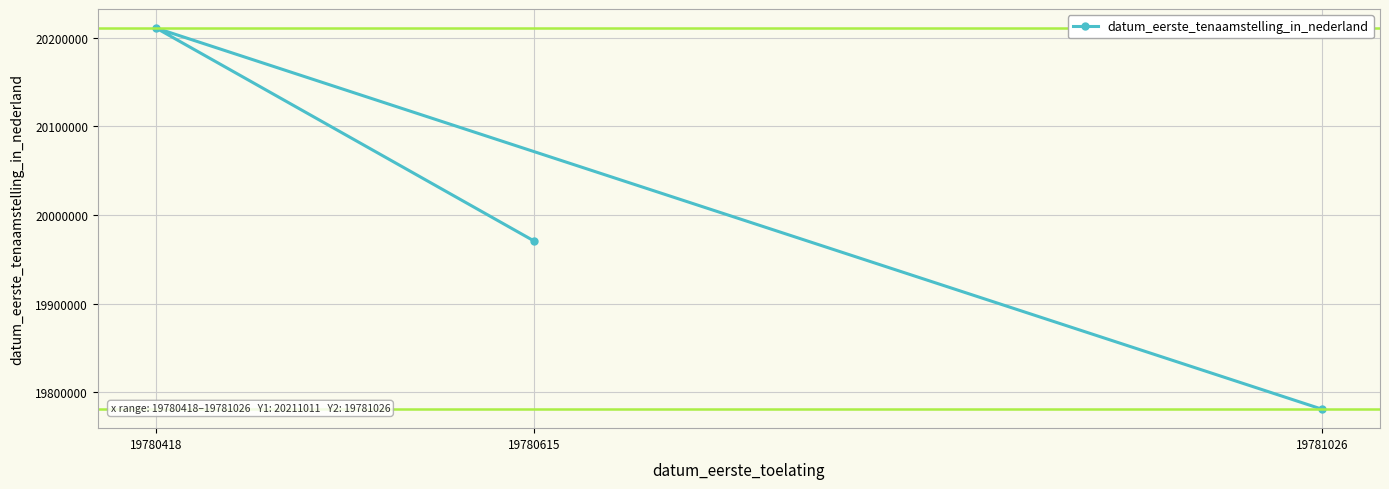

Which has a higher value, 19781026 or 19780615?

19780615